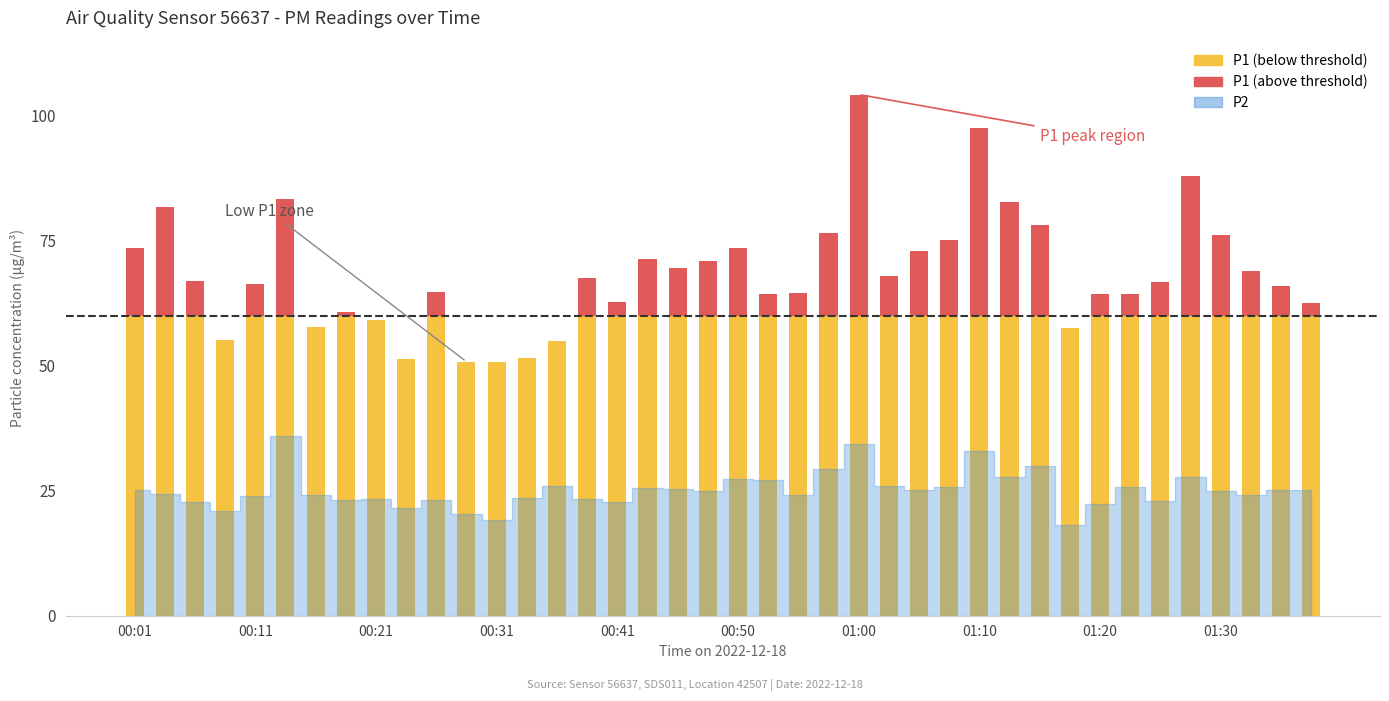

Which series has the largest range (max minus min)?

P1